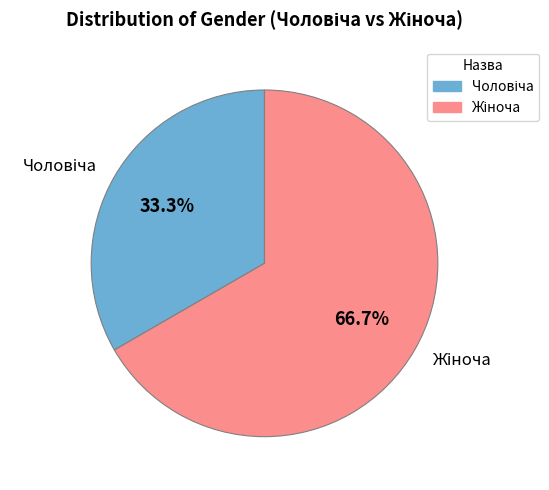

Is there a majority slice in this chart?

Yes